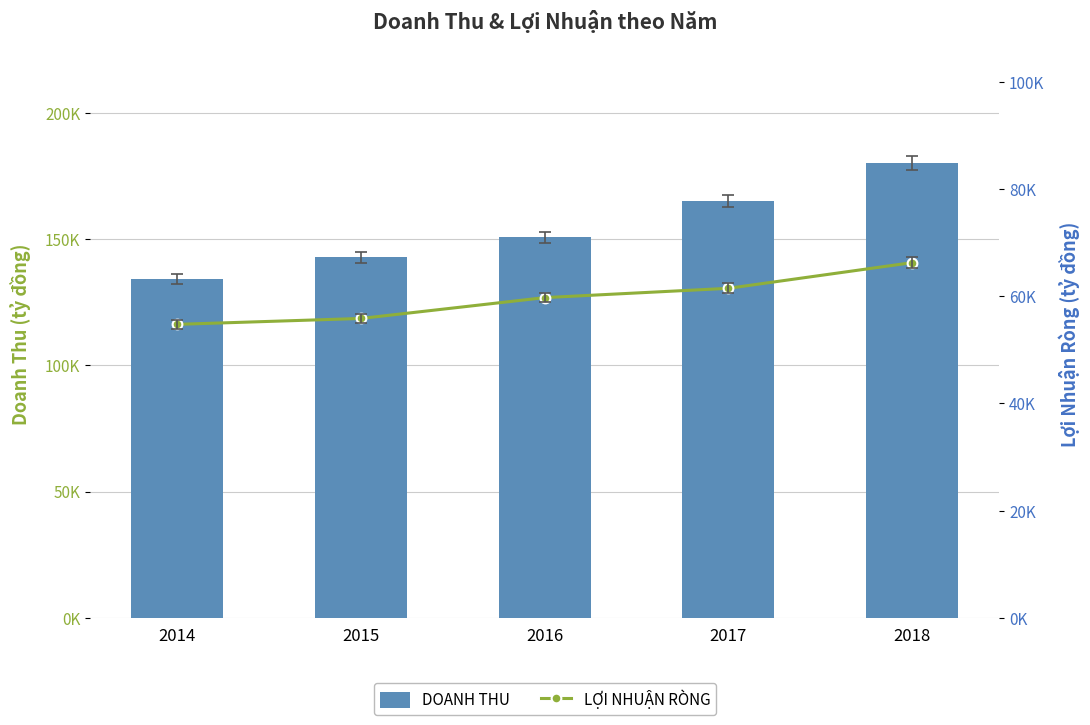

What is the difference between the second highest and minimum values in the LỢI NHUẬN RÒNG series?

6722.5